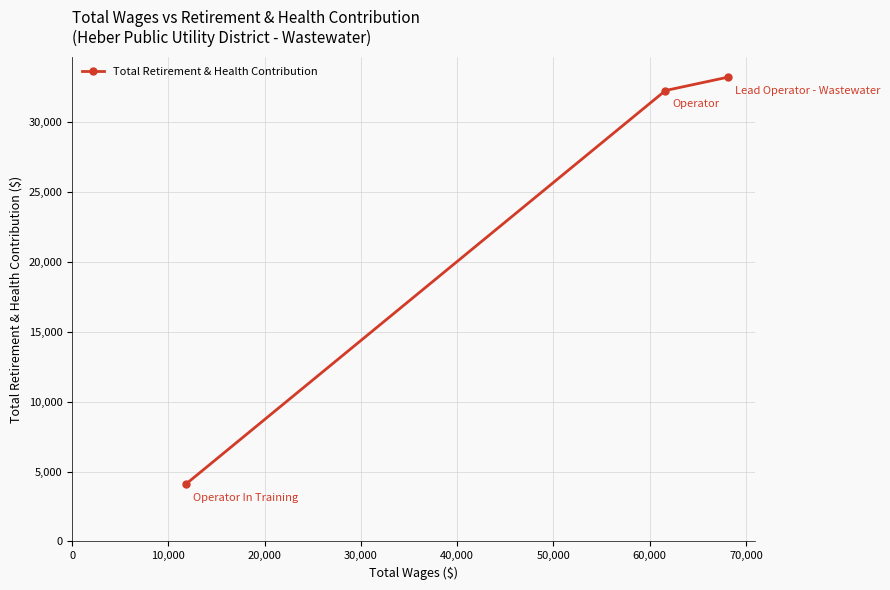

How many values are below 32272?

1